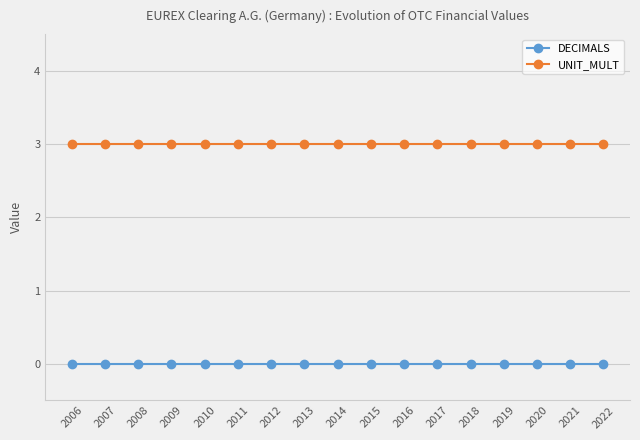

Which series has the largest total across all categories?

UNIT_MULT